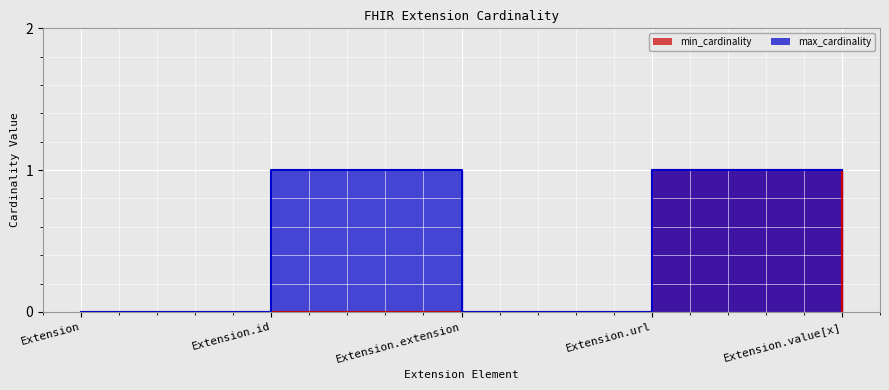

At how many categories does at least one series exceed 0?

3